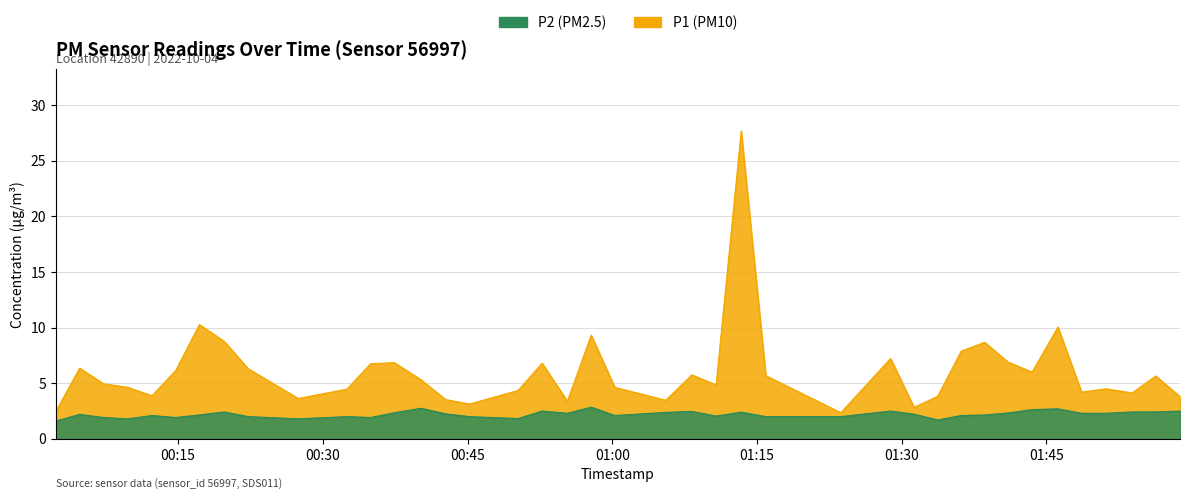

What is the difference between the second highest and minimum values in the P1 series?

7.9